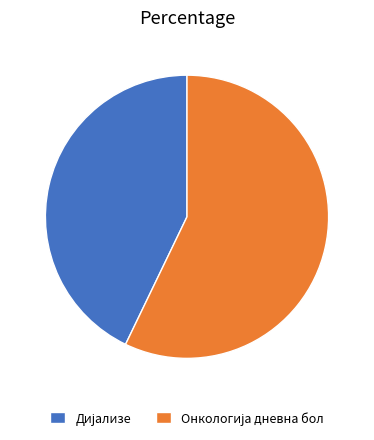

Count the number of slices in the pie.

2